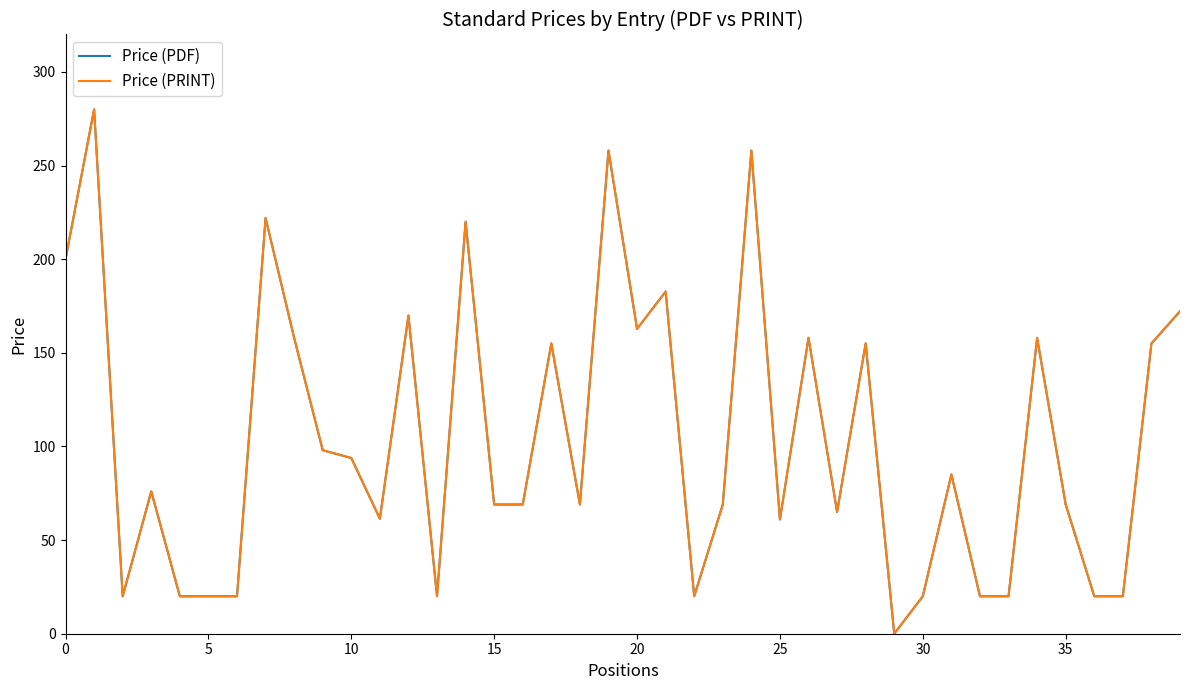

Which series has the largest total across all categories?

Price (PDF)